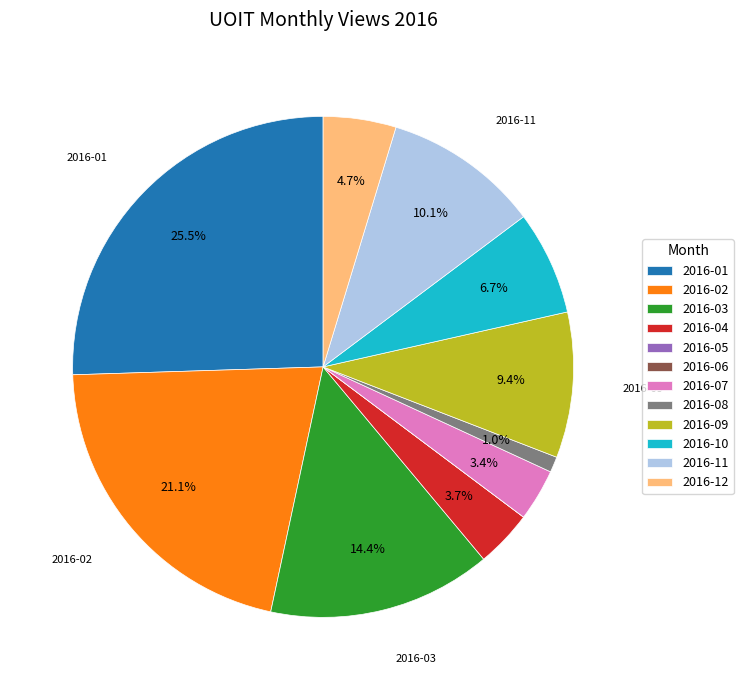

How much of the chart is everything except 2016-08?

99.0%